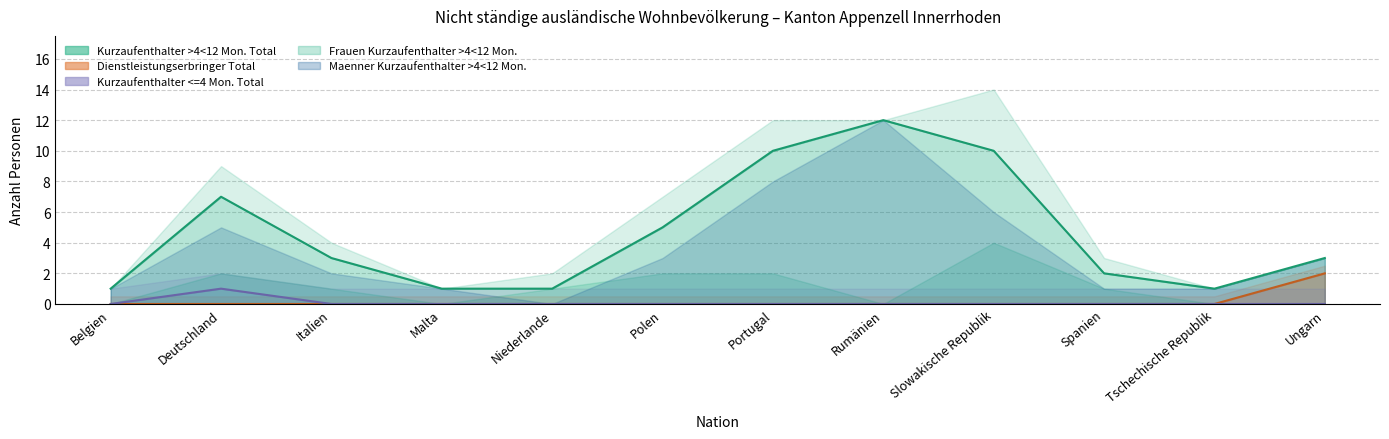

At Polen, list the series in order from smallest to largest.

Dienstleistungserbringer Total, Kurzaufenthalter <=4 Mon. Total, Kurzaufenthalter >4<12 Mon. Total